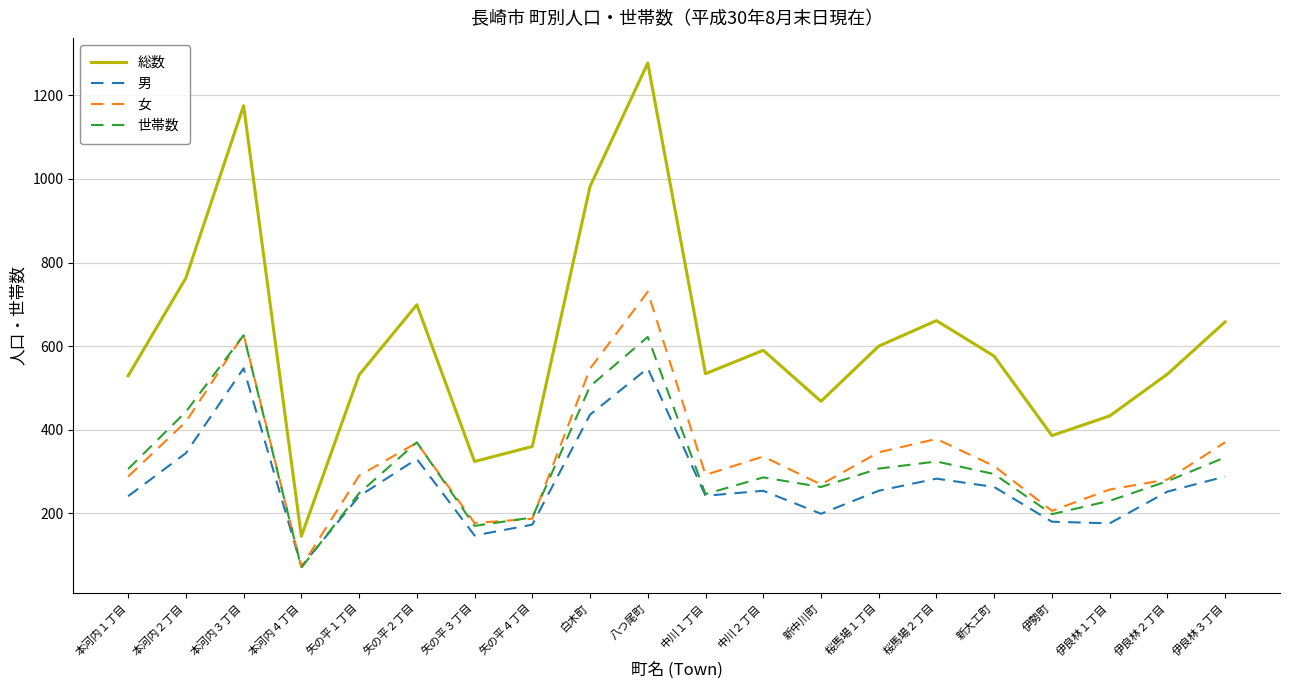

Which series has the largest range (max minus min)?

総数